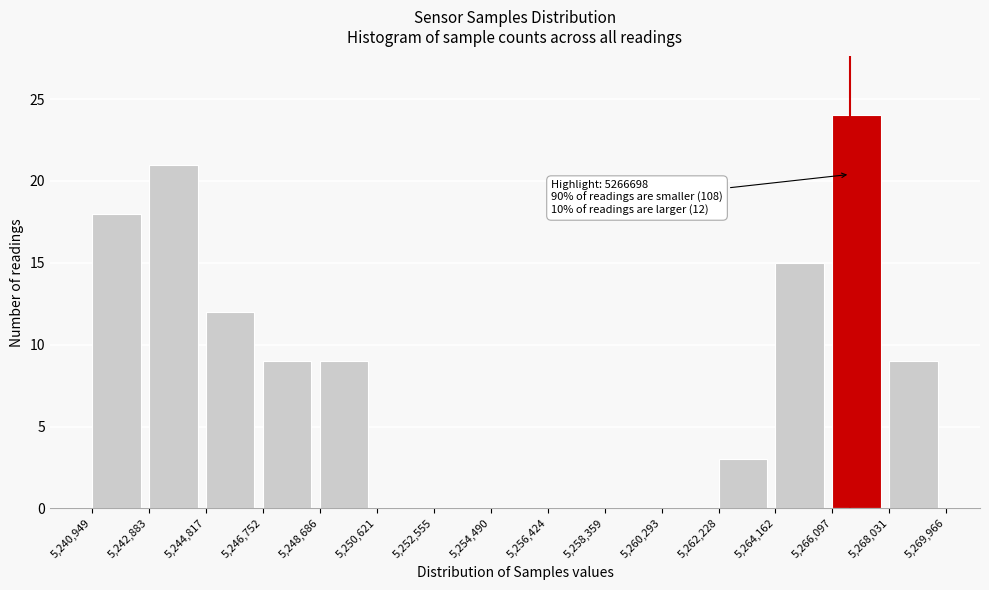

Which range on the x-axis has the tallest bar?

5,266,097 to 5,268,031